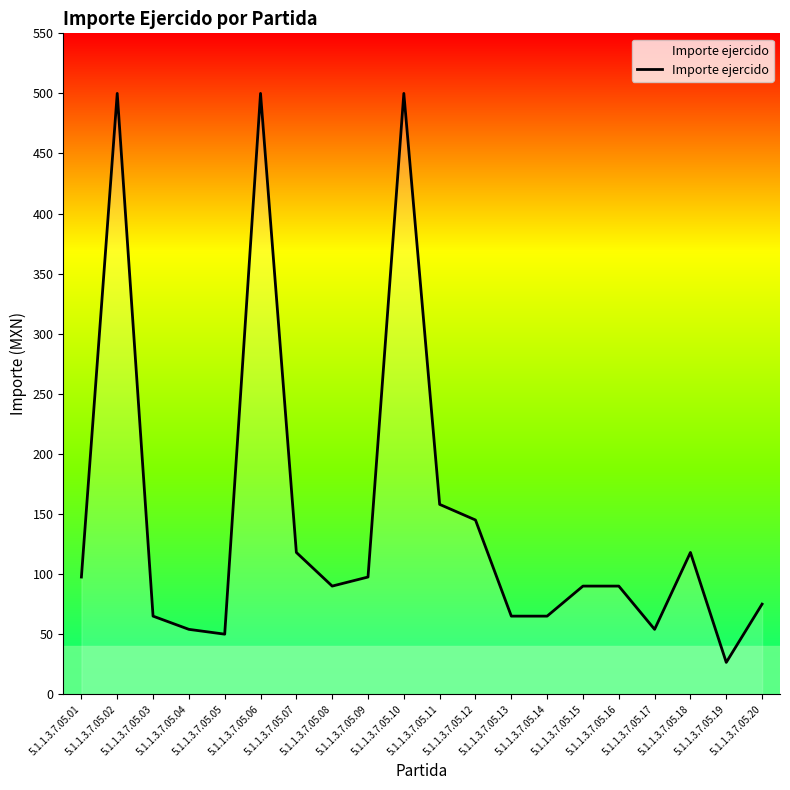

Is it true that the value at 5.1.1.3.7.05.10 is 768.1?

False